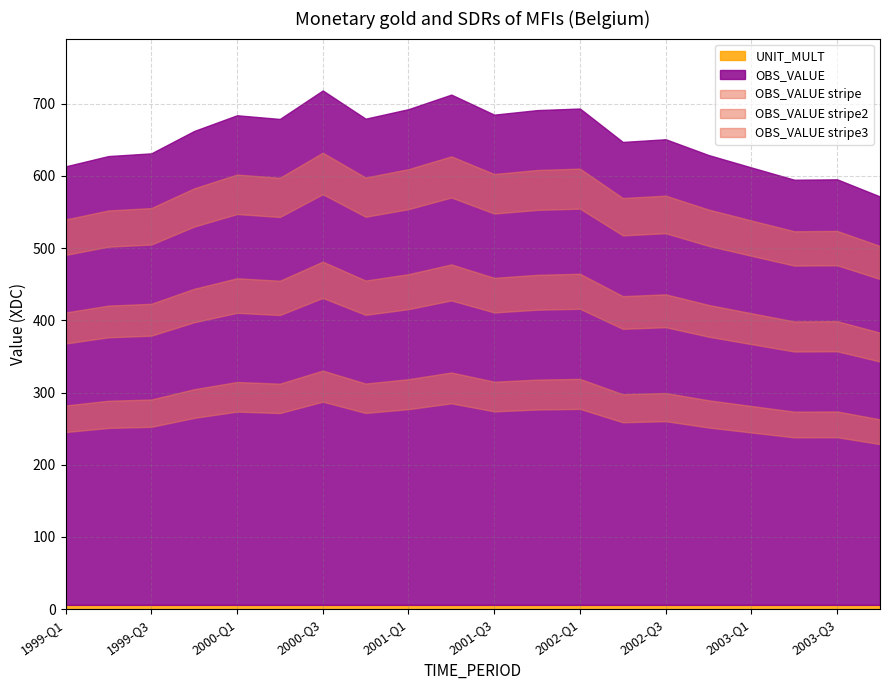

What is the minimum value shown in the chart?

6.0